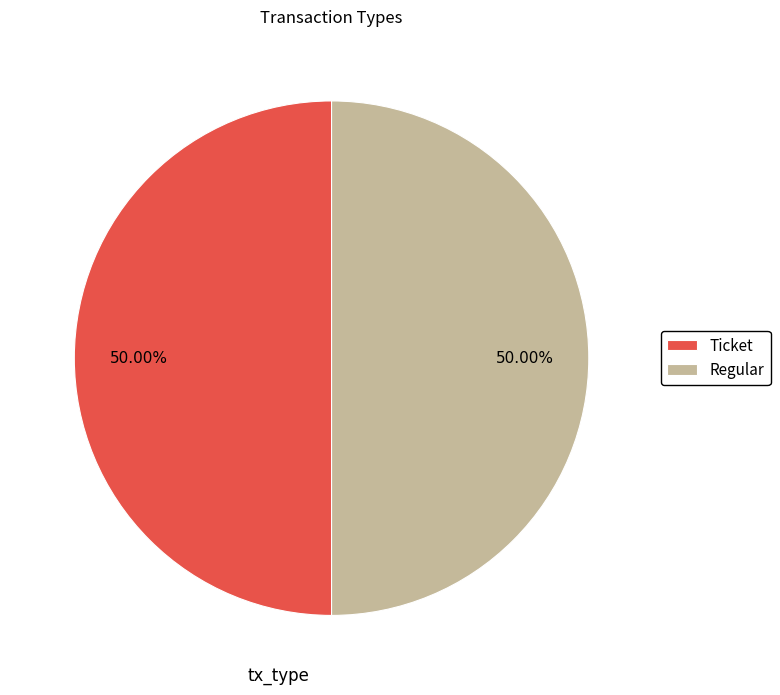

Is the sum of Ticket and Regular greater than half?

Yes